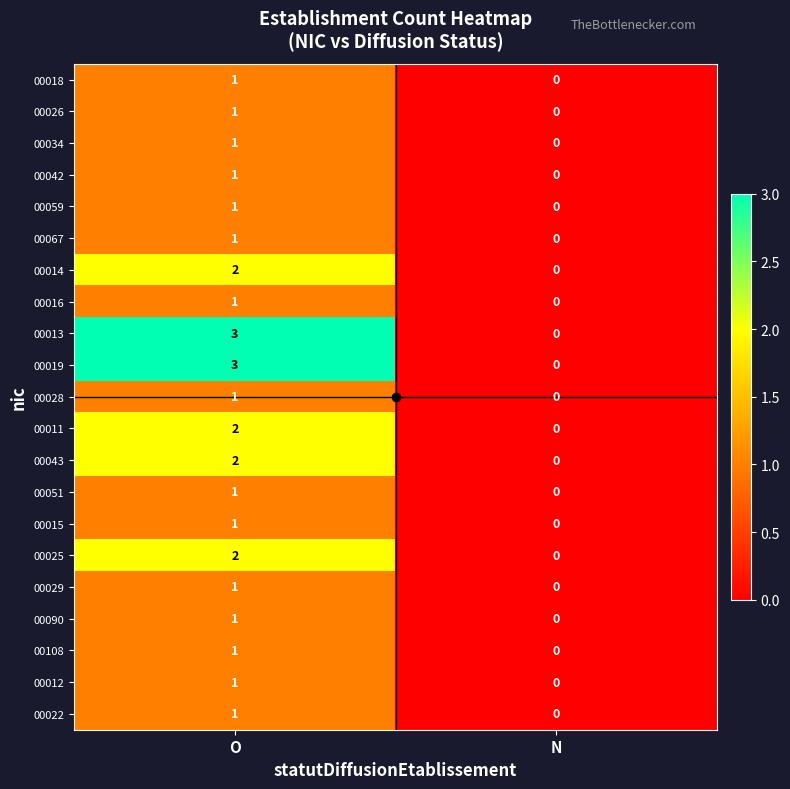

What is the difference between the 00013 values at N and O?

3